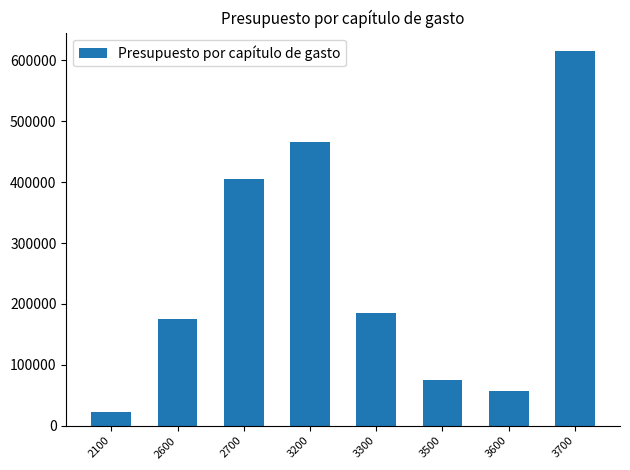

What is the value of the 6th bar from the left?

75000